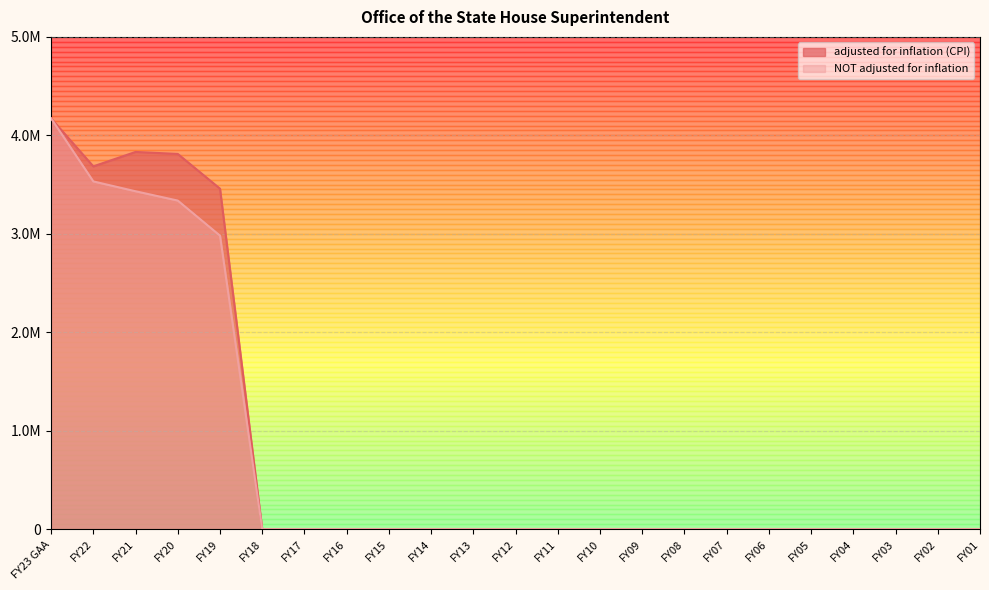

Reading right to left, list all the values displayed in this chart.

adjusted for inflation (CPI): 0	0	0	0	0	0	0	0	0	0	0	0	0	0	0	0	0	0	3458353	3811235	3831528	3684919	4172189
NOT adjusted for inflation: 0	0	0	0	0	0	0	0	0	0	0	0	0	0	0	0	0	0	2981396	3337539	3432112	3532112	4172189